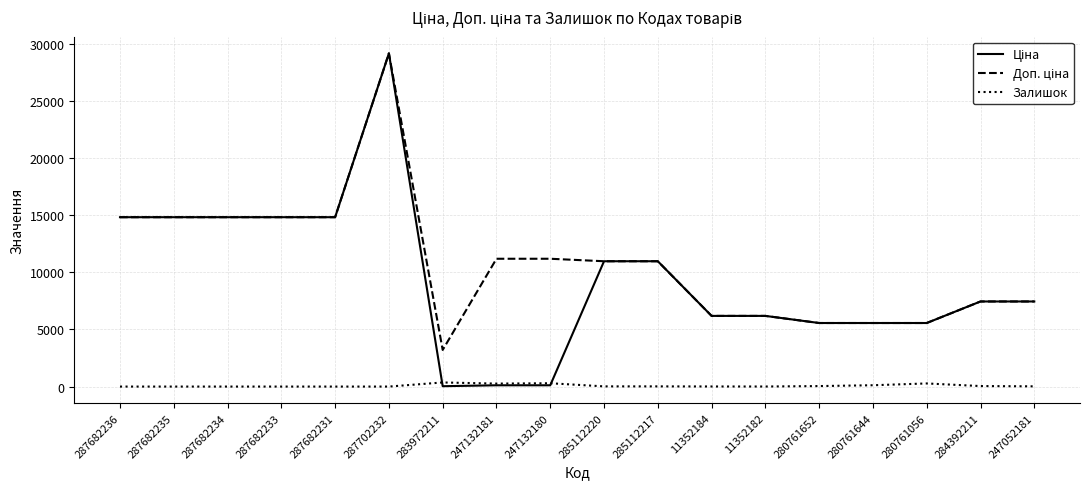

At which category does the chart reach its peak across all series?

287702232